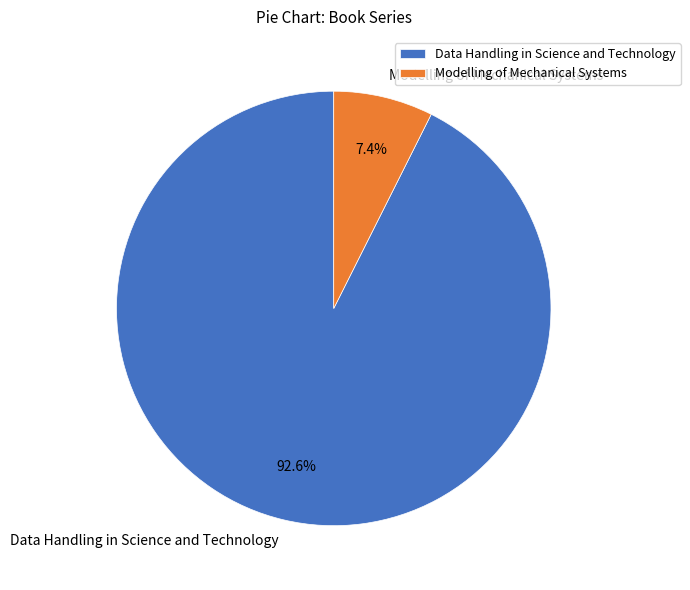

The Data Handling in Science and Technology slice represents 93% of the pie. True or false?

True